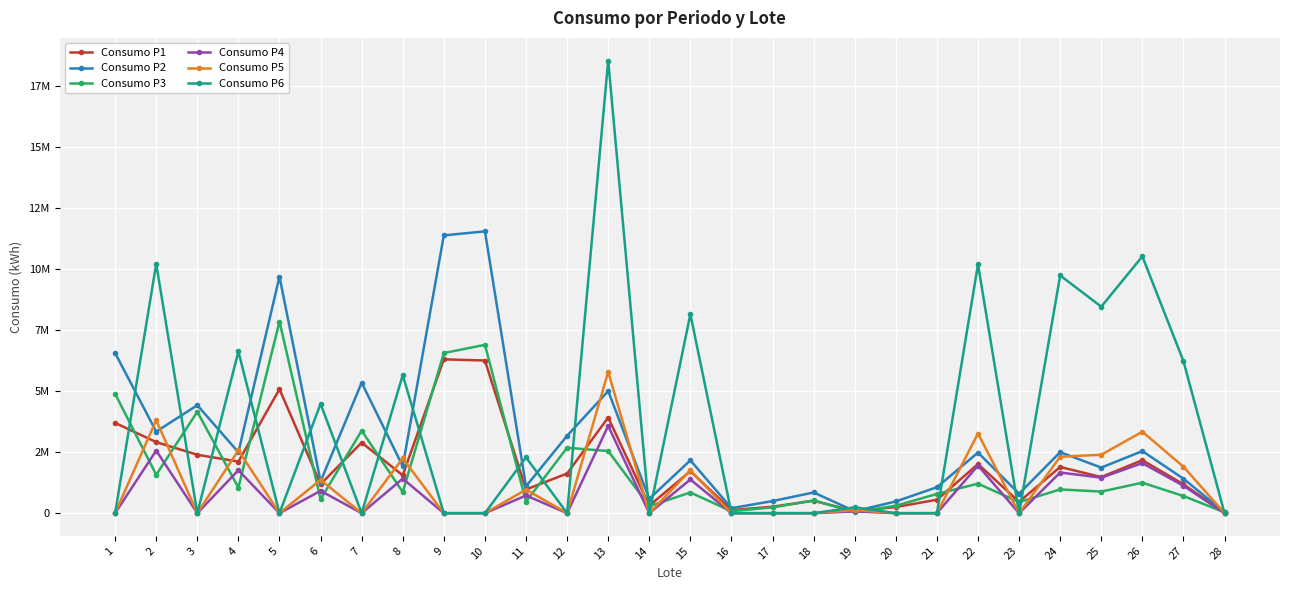

True or false: Consumo P1 and Consumo P5 intersect in this chart.

True